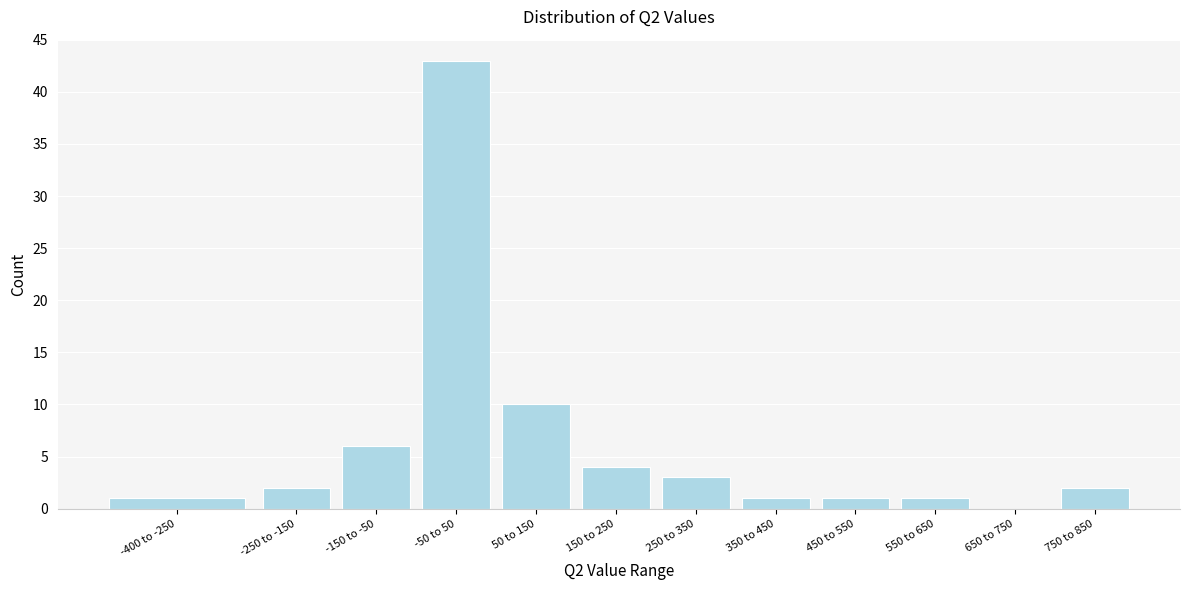

Reading left to right, list all the values displayed in this chart.

-400 to -250=1	-250 to -150=2	-150 to -50=6	-50 to 50=43	50 to 150=10	150 to 250=4	250 to 350=3	350 to 450=1	450 to 550=1	550 to 650=1	650 to 750=0	750 to 850=2